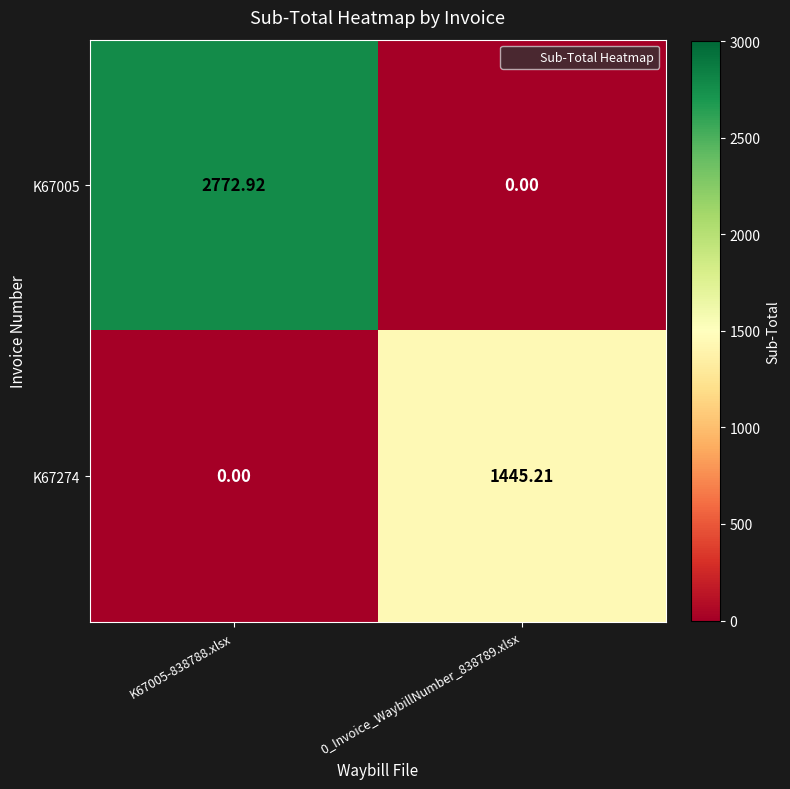

Is the value of K67274 at K67005-838788.xlsx greater than the value of K67005 at K67005-838788.xlsx?

No